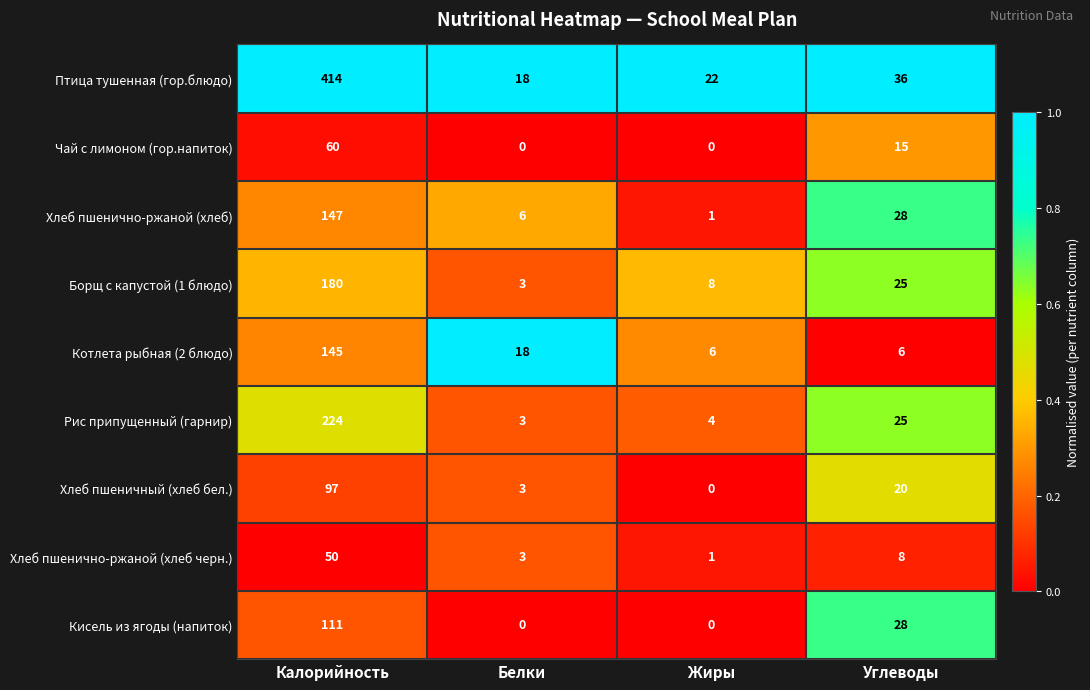

Count the number of categories in the chart.

4